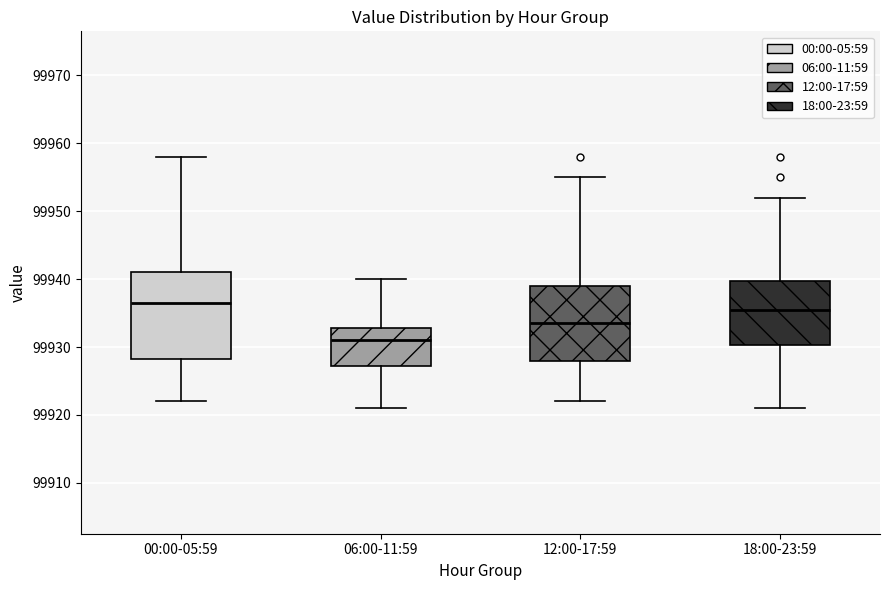

Which box has the highest median line?

00:00-05:59